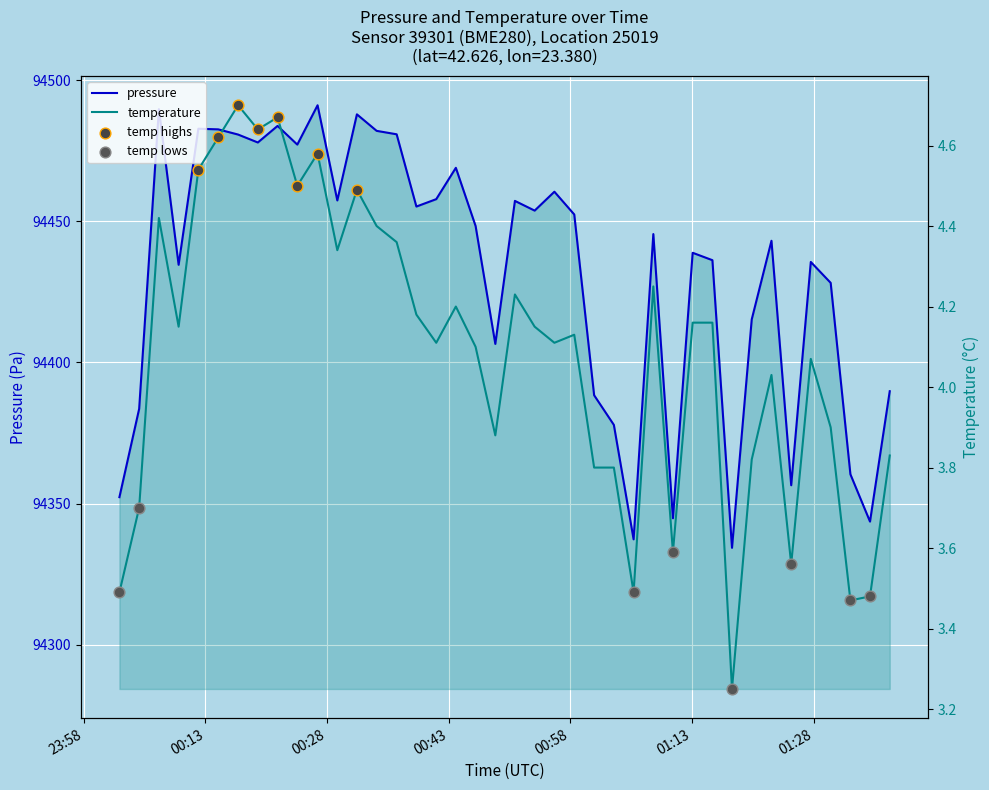

Which series contains the lowest Y value?

temperature